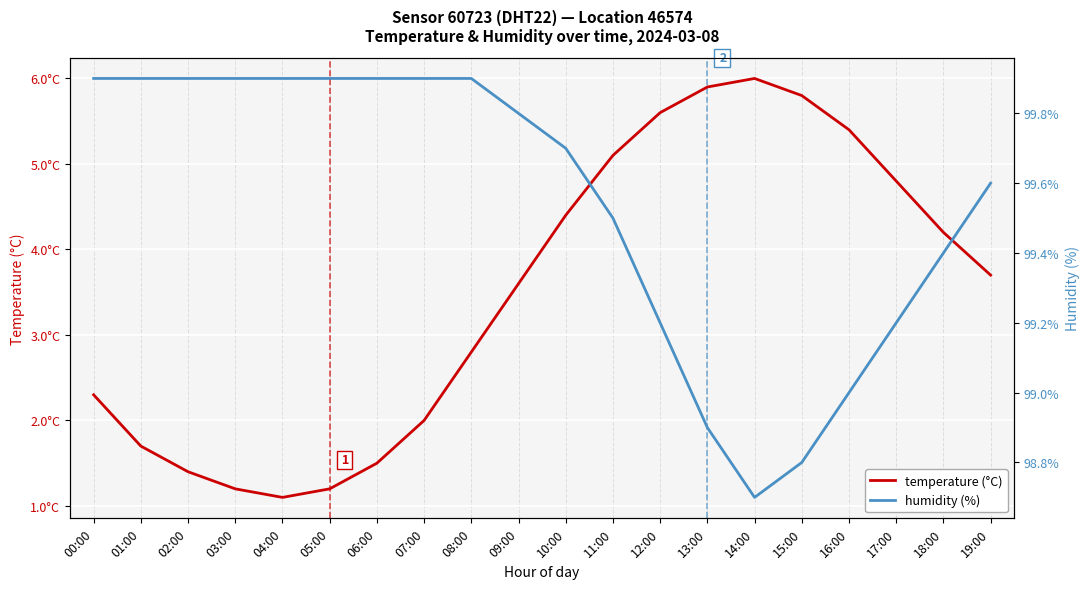

Count the number of categories in the chart.

20